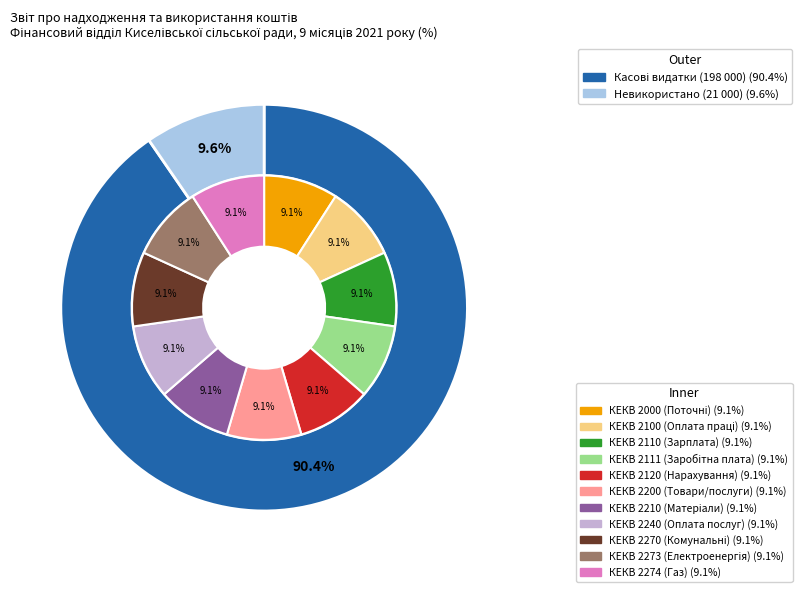

To the nearest percent, what is the average slice percentage?

50%